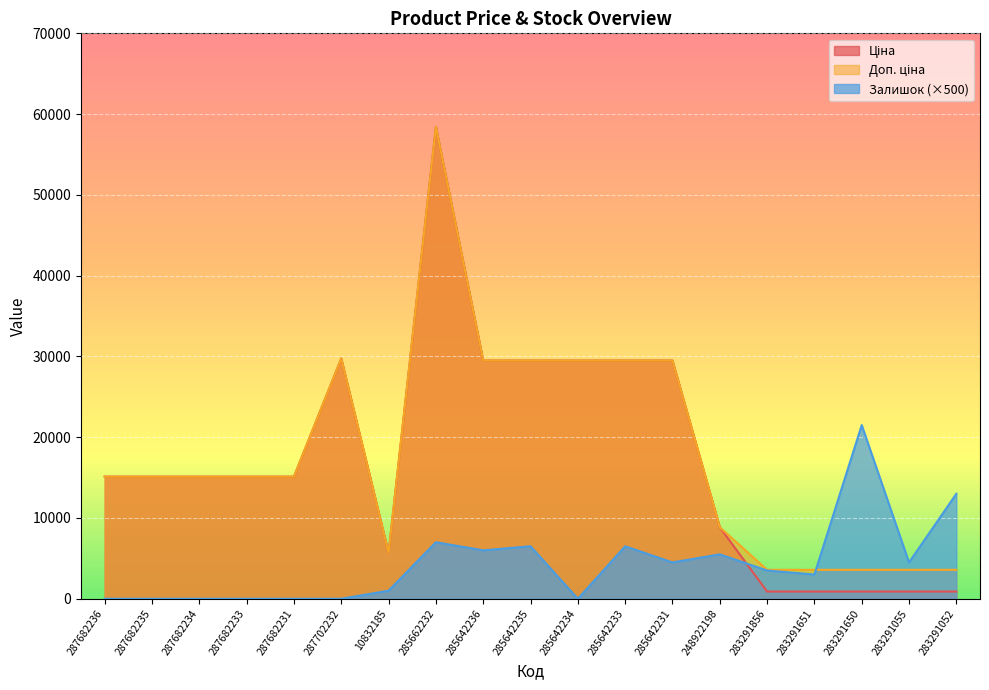

At which label is Залишок closest to 10750?

283291052